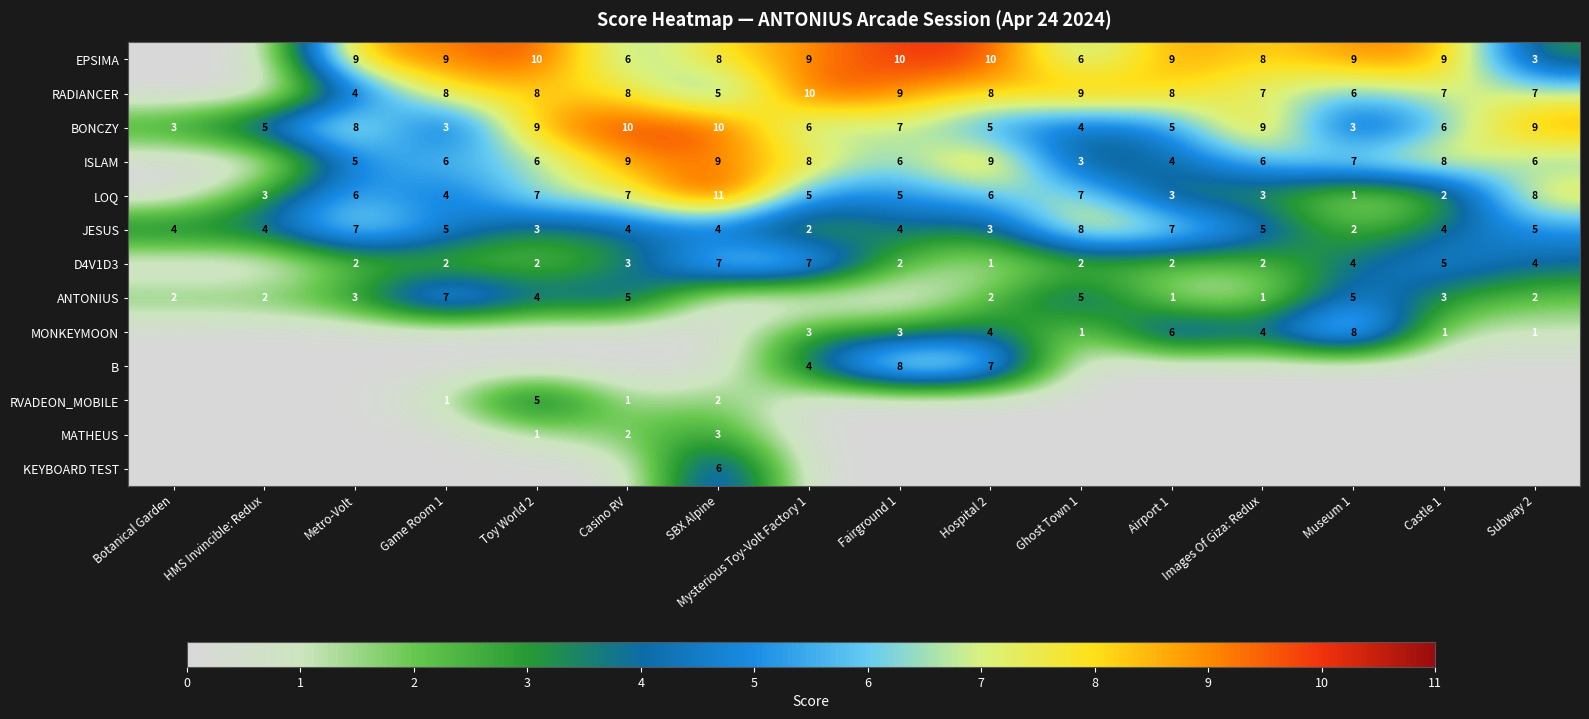

The value of EPSIMA at Metro-Volt is 9. True or false?

True